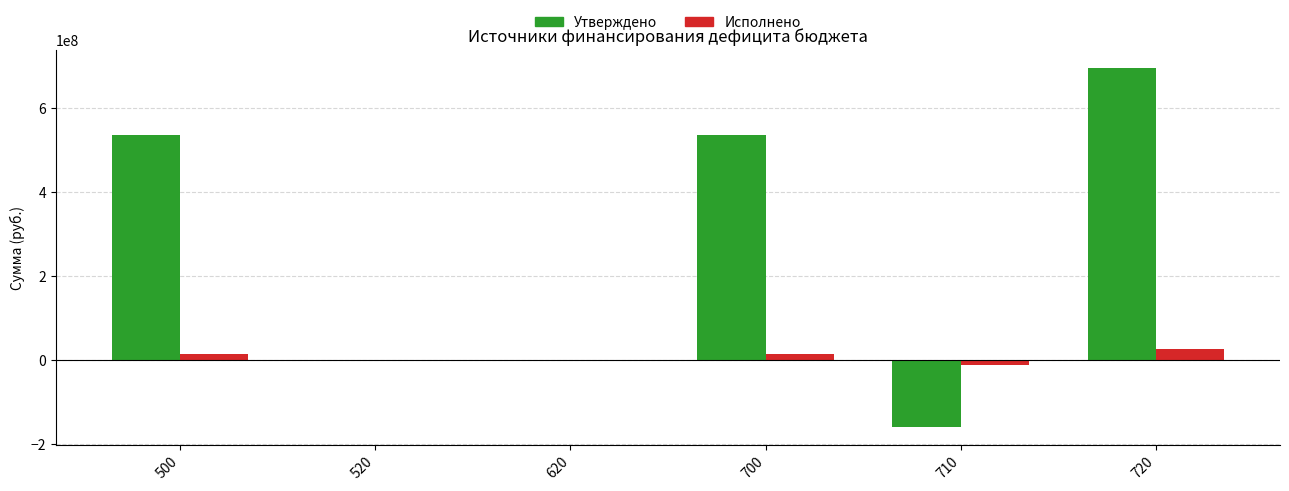

What is the maximum value shown in the chart?

695072742.0